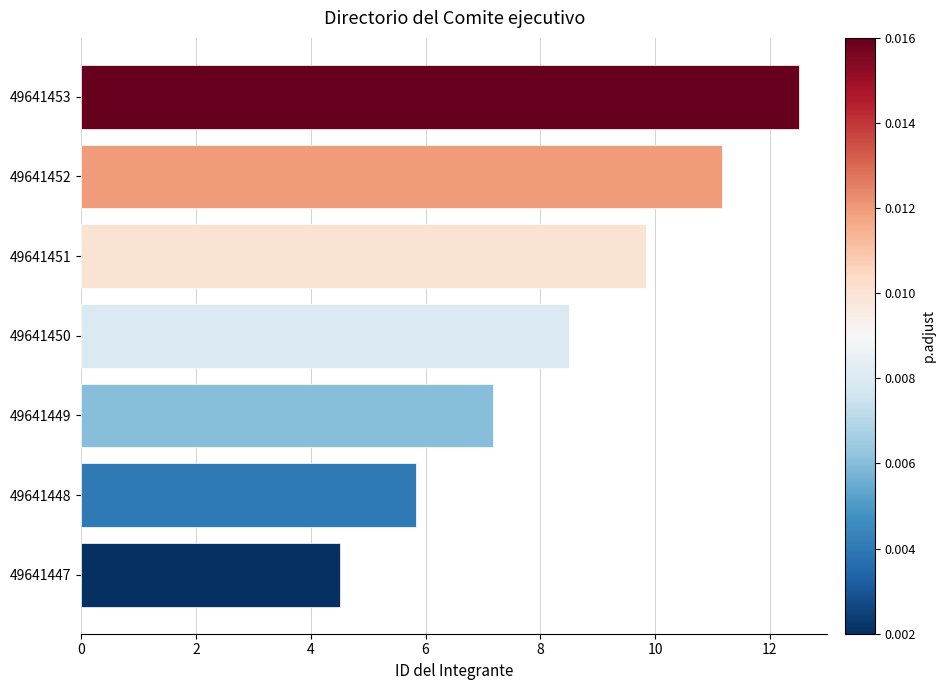

Between 49641447 and 49641452, which is larger?

49641452